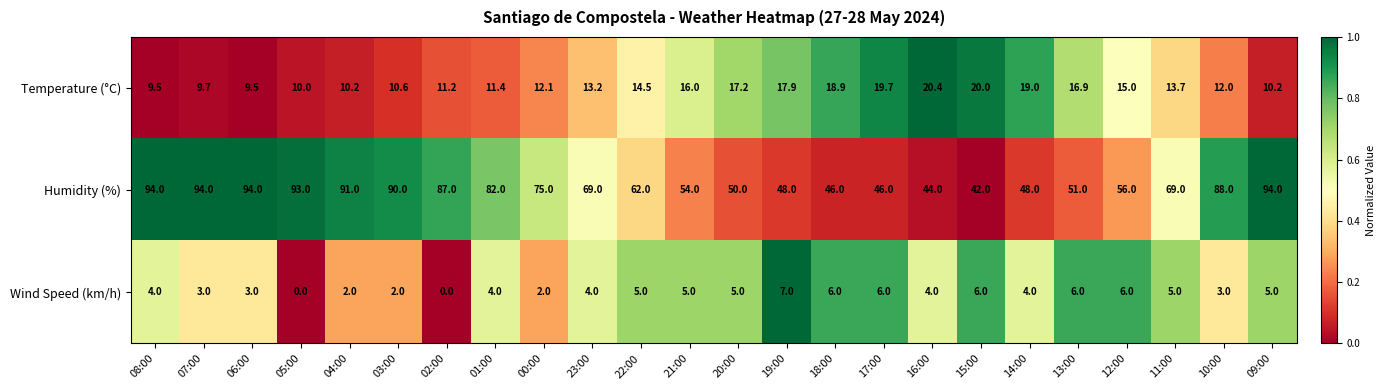

What is the average value of the Humidity (%) series?

69.5